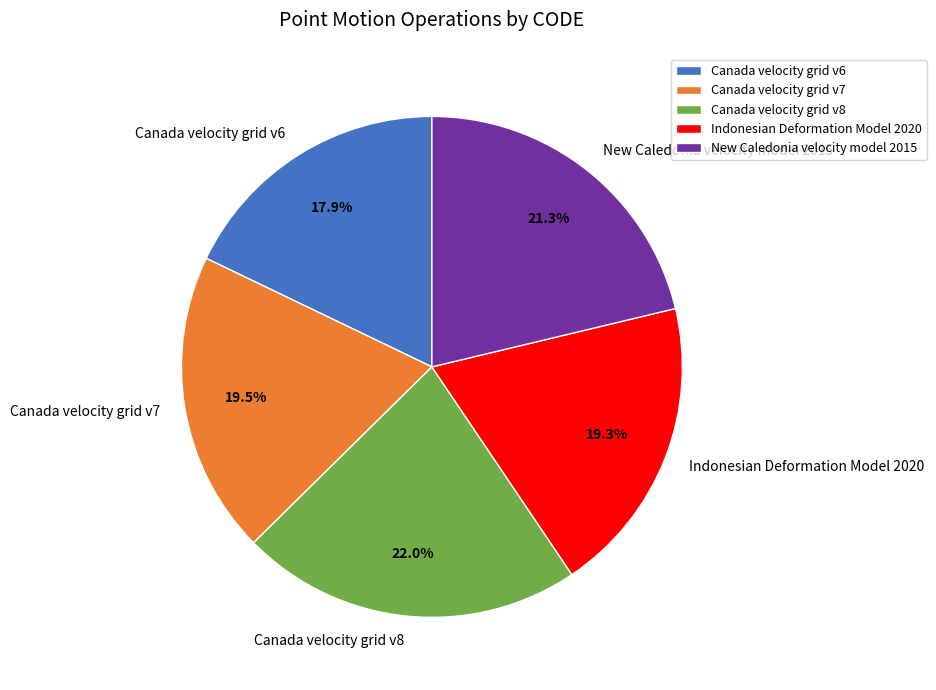

Is Indonesian Deformation Model 2020 the majority of the pie?

No